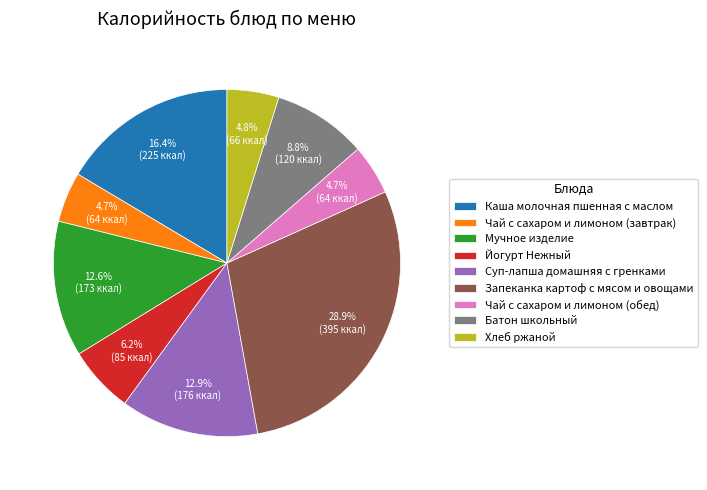

Do Мучное изделие and Чай с сахаром и лимоном (завтрак) together represent more than half of the pie?

No